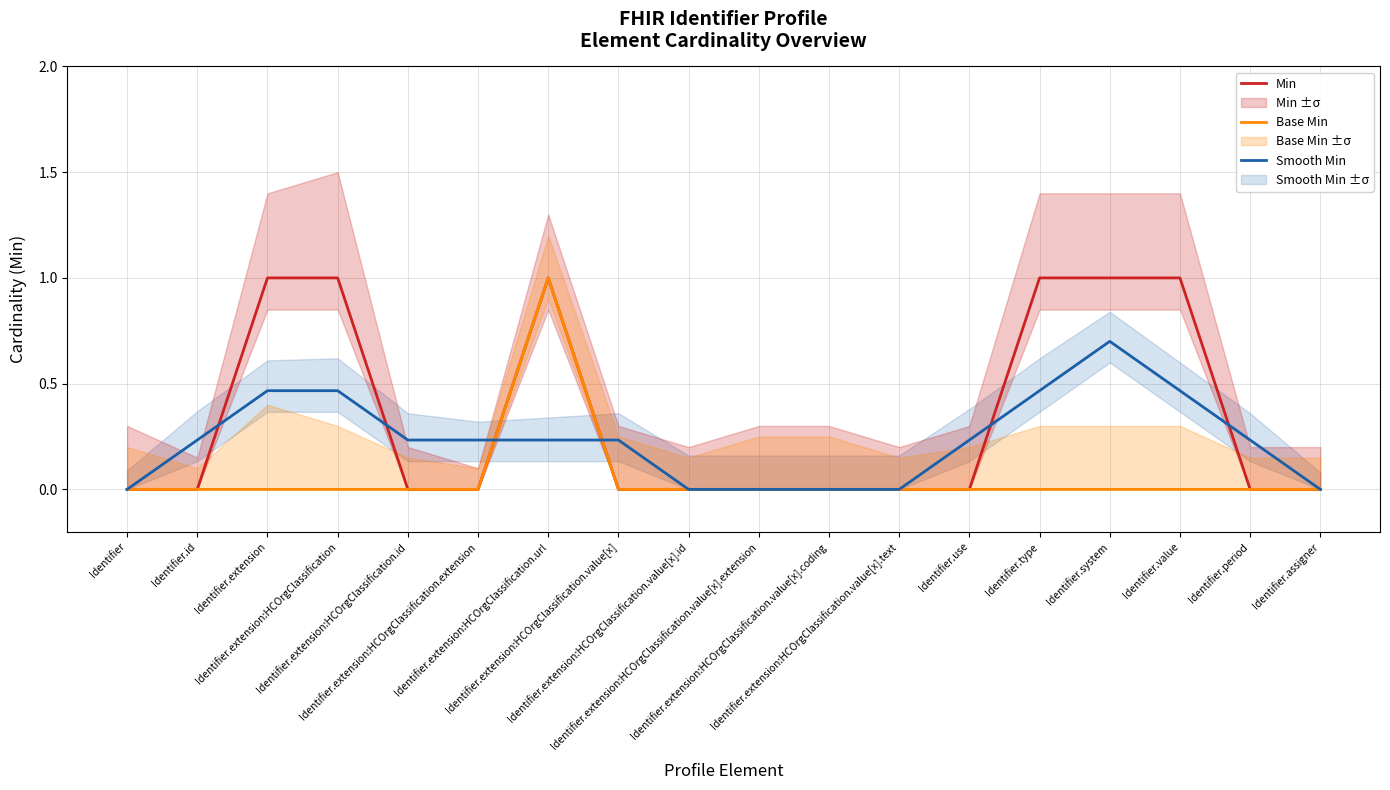

At which category is the sum across all series the highest?

Identifier.extension:HCOrgClassification.url